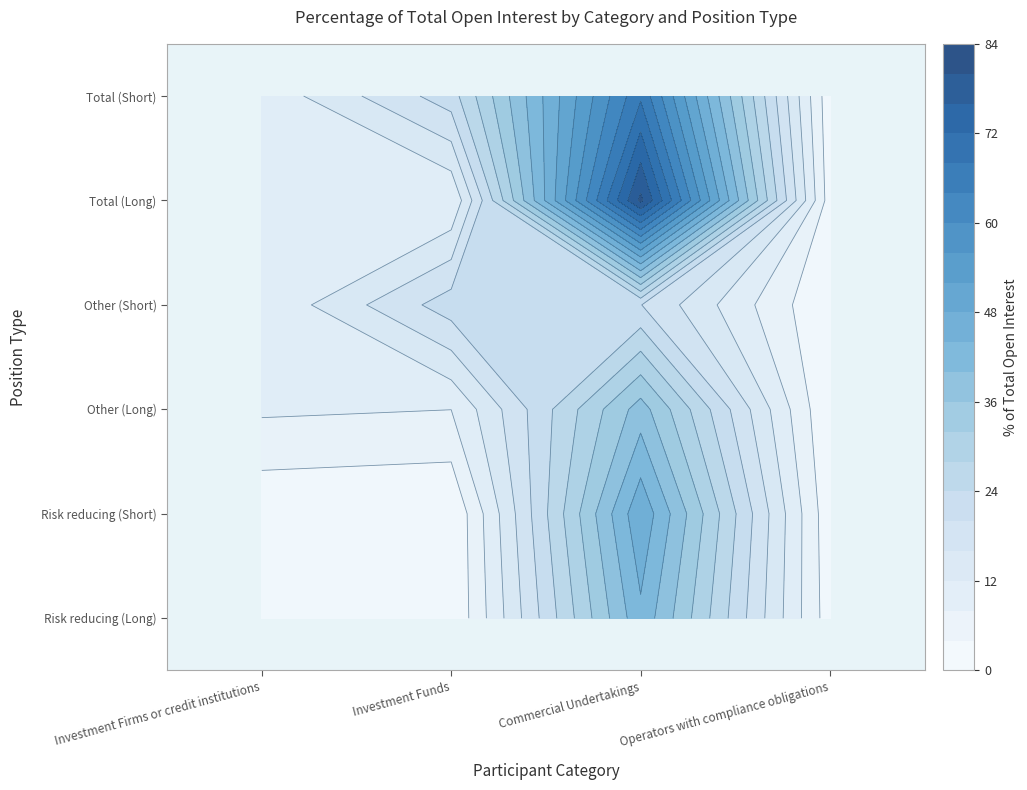

What is the spread (max minus min) of values at Commercial Undertakings?

60.8